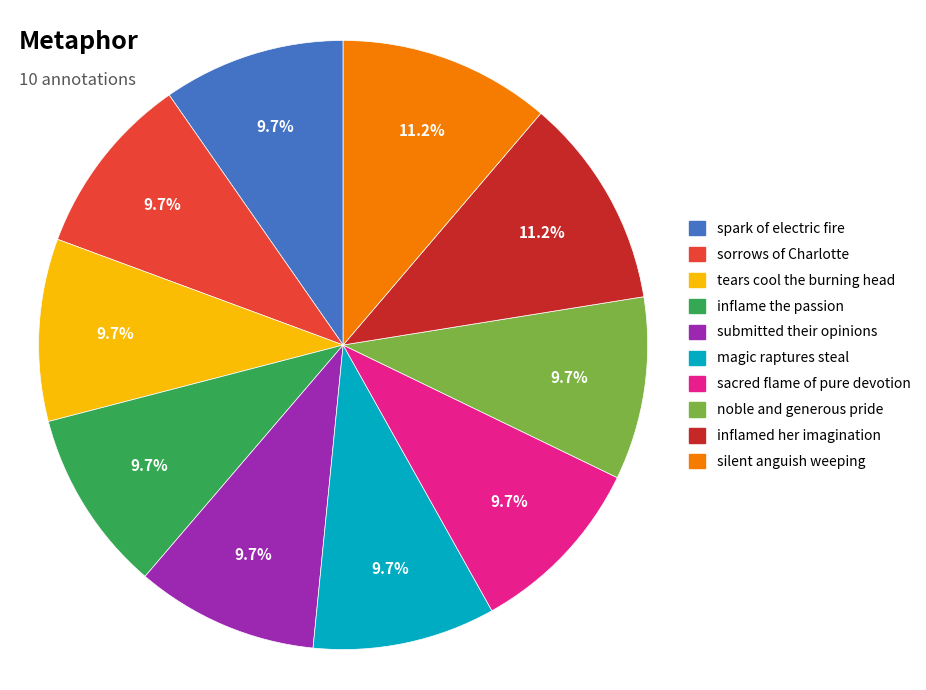

What portion of the pie excludes submitted their opinions?

90.3%